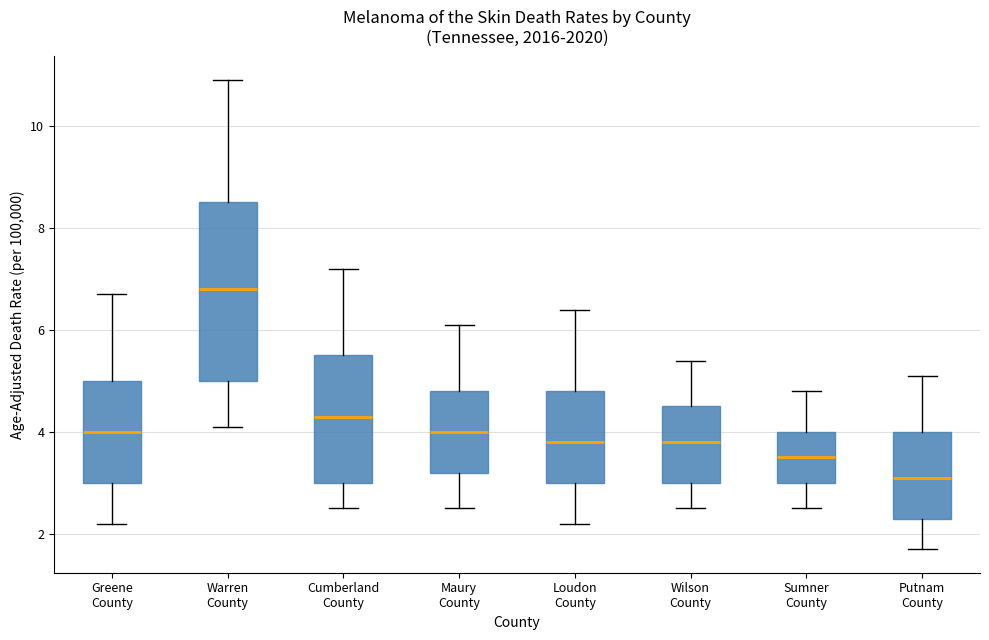

Where does the median line of the box for Warren County sit on the y-axis? The values are not printed on the chart, so give them approximately, as read against the axis.

6.8